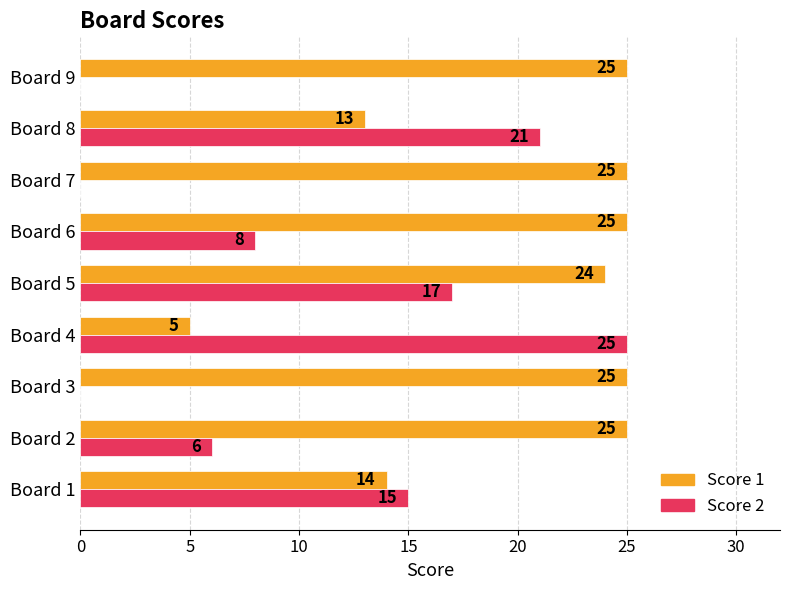

At which category is the sum across all series the highest?

Board 5